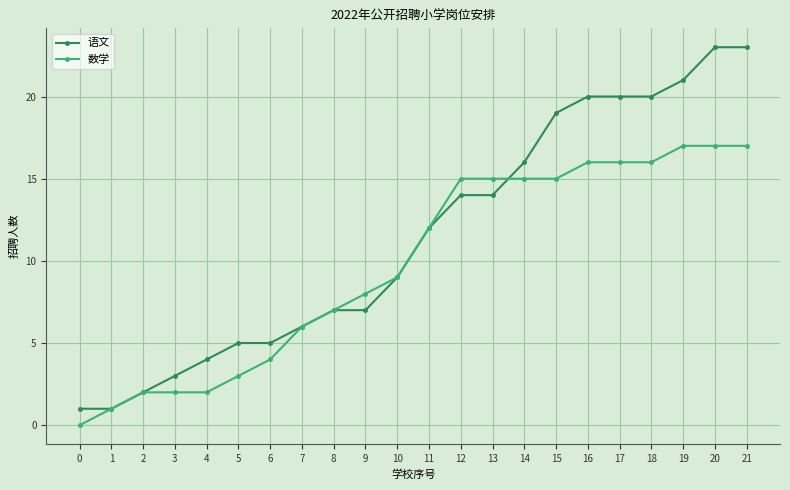

What value does the 语文 series have at 3?

3